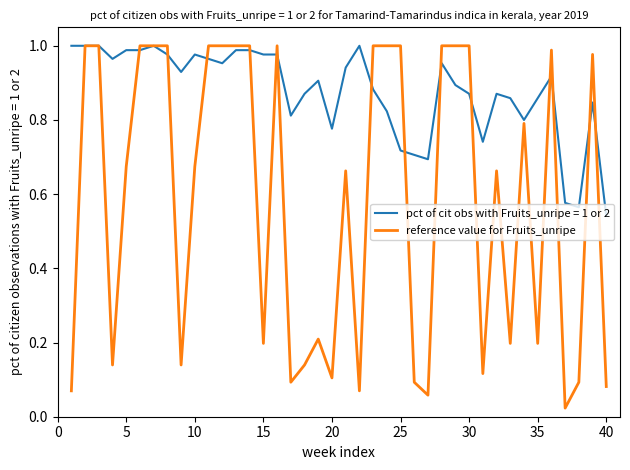

Rank the series by their average value, from lowest to highest.

reference value for Fruits_unripe, pct of cit obs with Fruits_unripe = 1 or 2